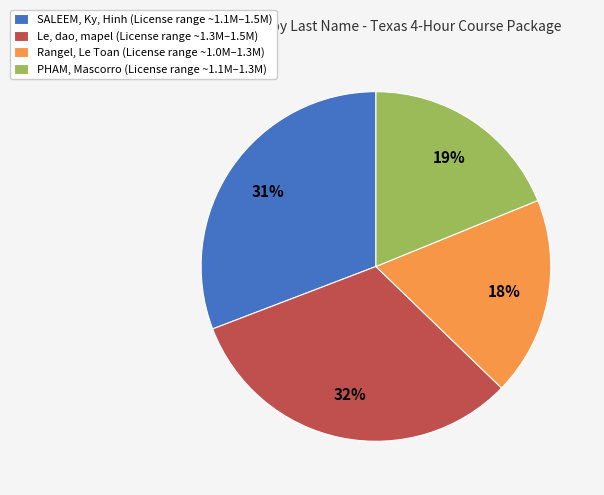

The SALEEM, Ky, Hinh (License range ~1.1M–1.5M) slice represents 41% of the pie. True or false?

False